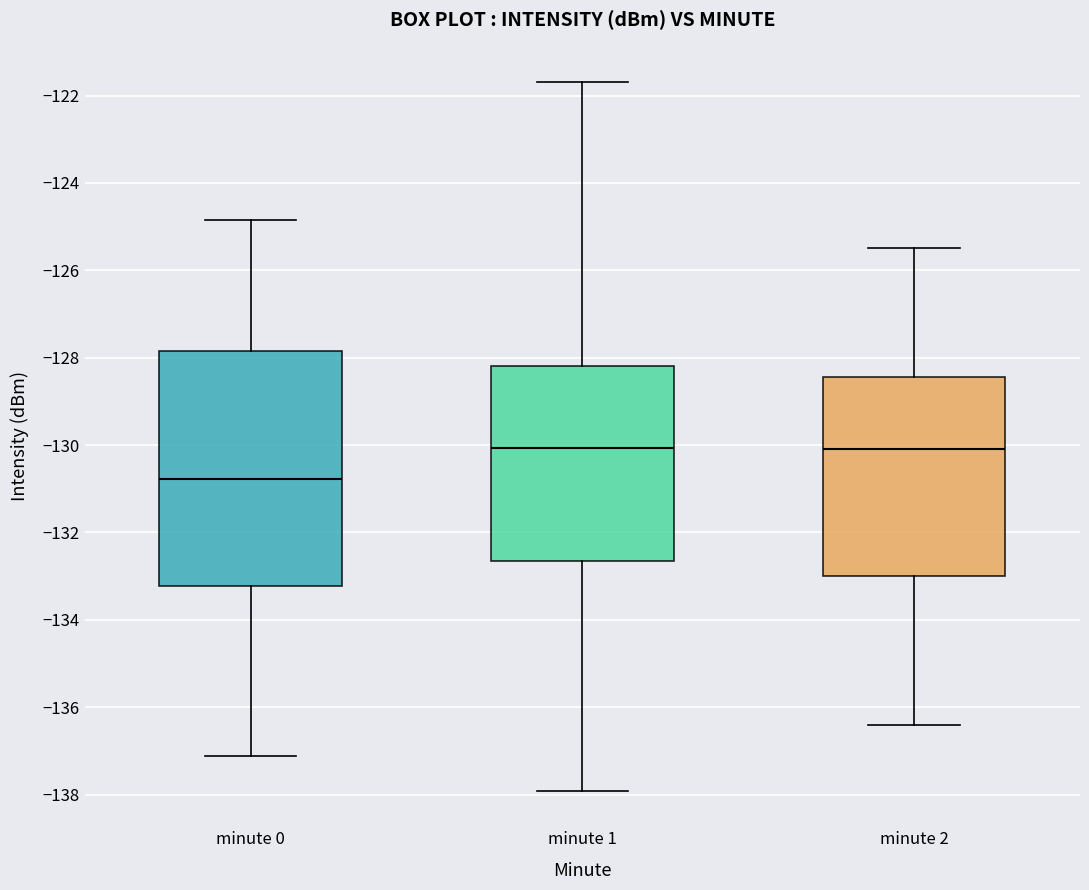

Where is the lower edge of the box for minute 0 on the y-axis? The values are not printed on the chart, so give them approximately, as read against the axis.

-133.2